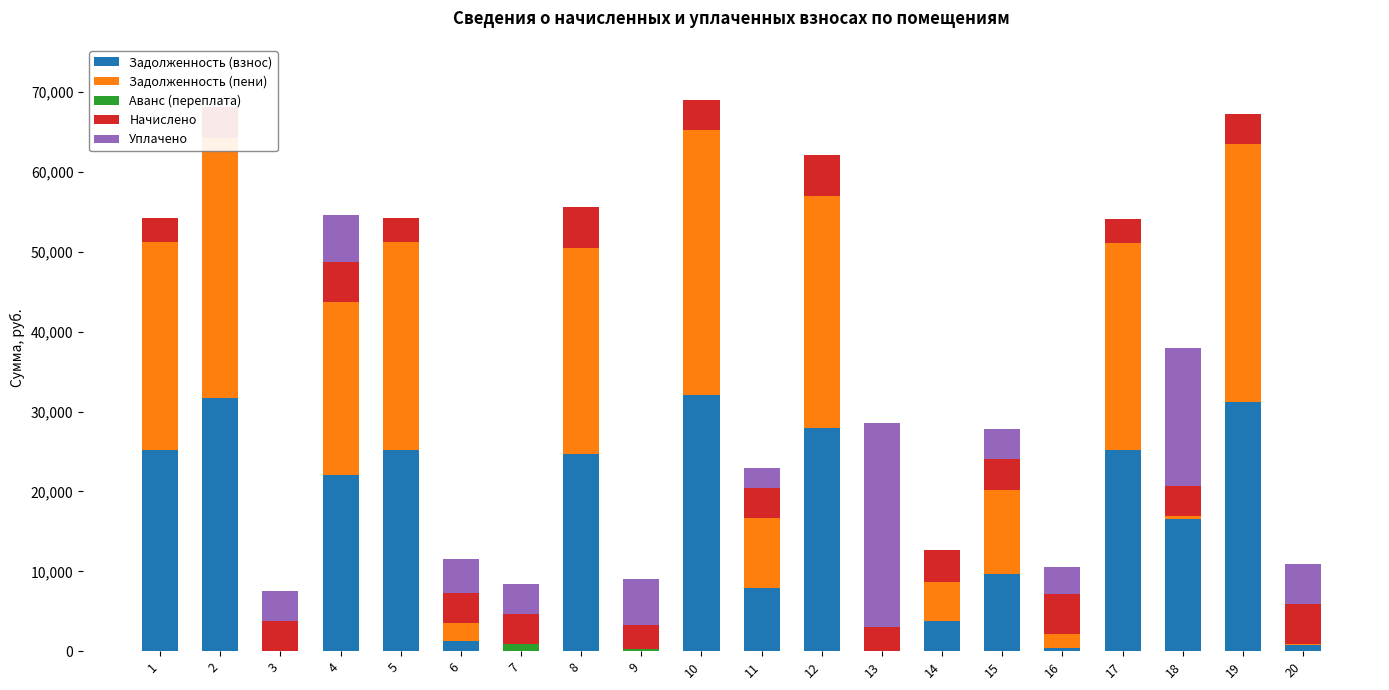

List the series in order of their peak value, lowest first.

Аванс (переплата), Начислено, Уплачено, Задолженность (взнос), Задолженность (пени)